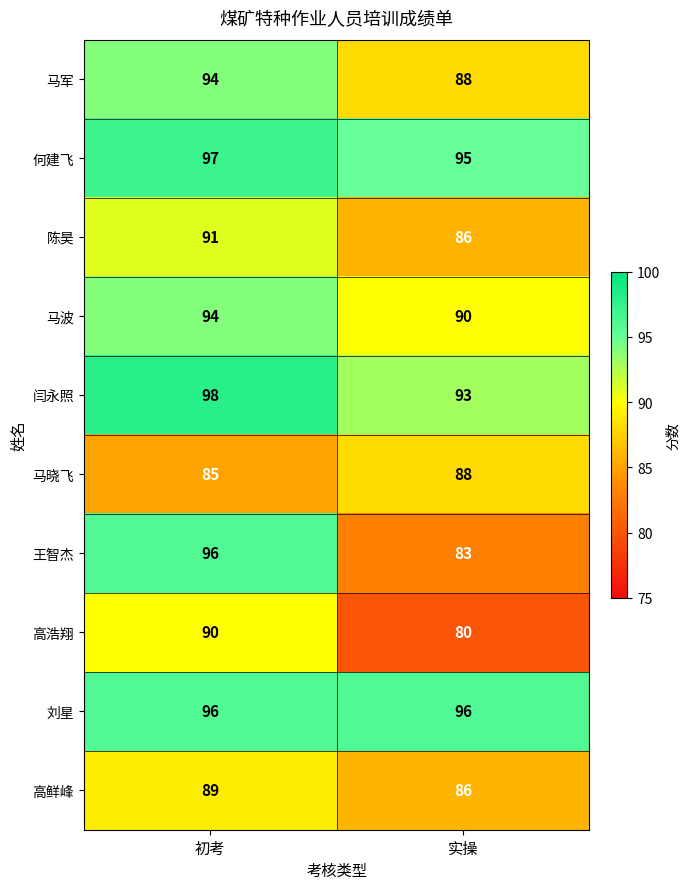

Reading left to right, extract all data points from this chart.

马军: 初考=94	实操=88
何建飞: 初考=97	实操=95
陈昊: 初考=91	实操=86
马波: 初考=94	实操=90
闫永照: 初考=98	实操=93
马晓飞: 初考=85	实操=88
王智杰: 初考=96	实操=83
高浩翔: 初考=90	实操=80
刘星: 初考=96	实操=96
高鲜峰: 初考=89	实操=86